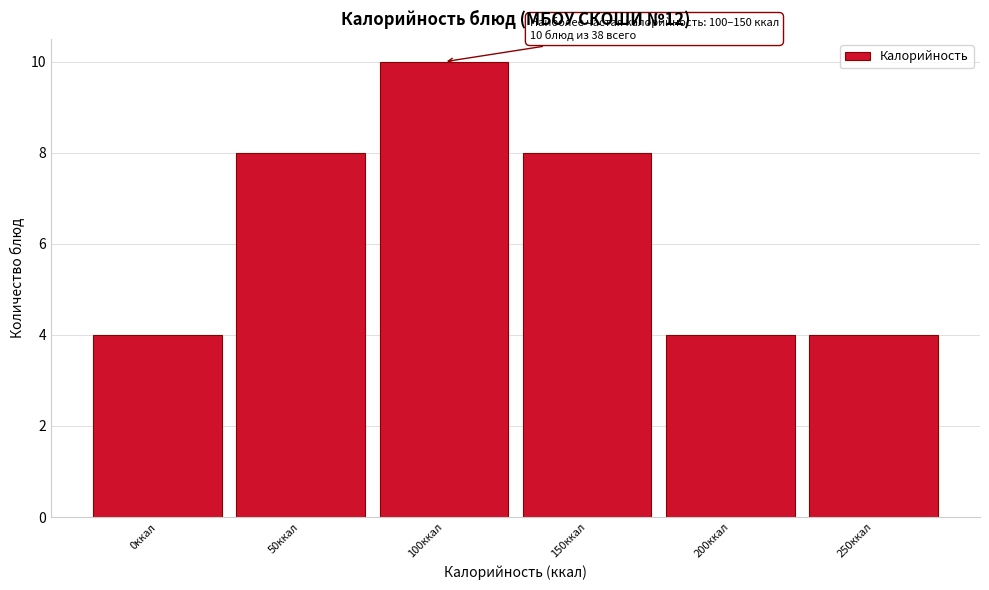

Reading left to right, what are all the values shown in this chart?

4	8	10	8	4	4